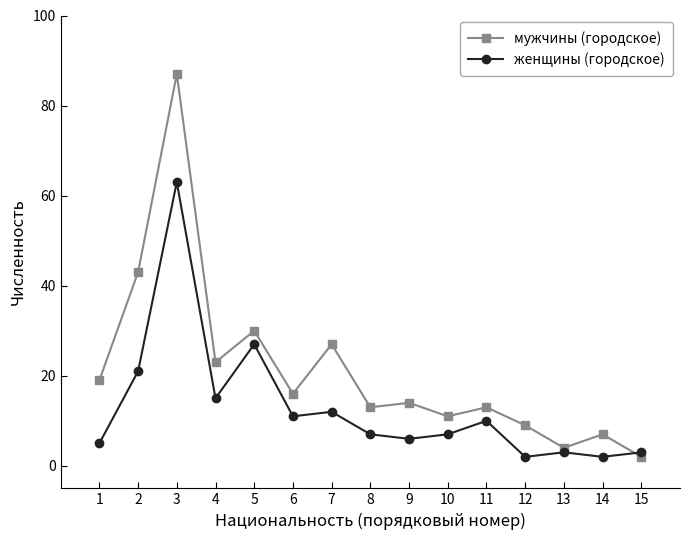

At which category is the sum across all series the highest?

3